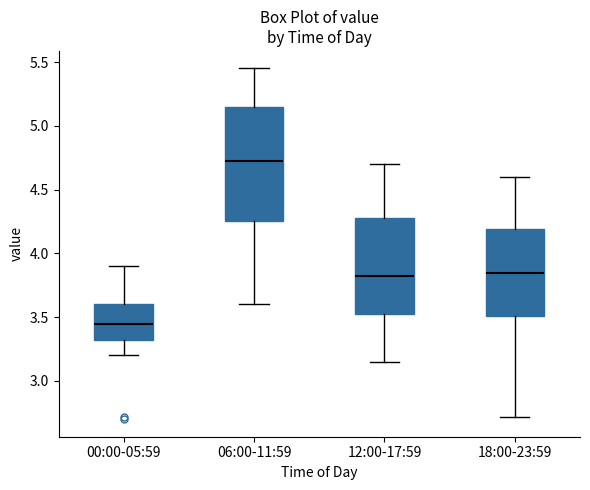

Which box has the lowest median line?

00:00-05:59